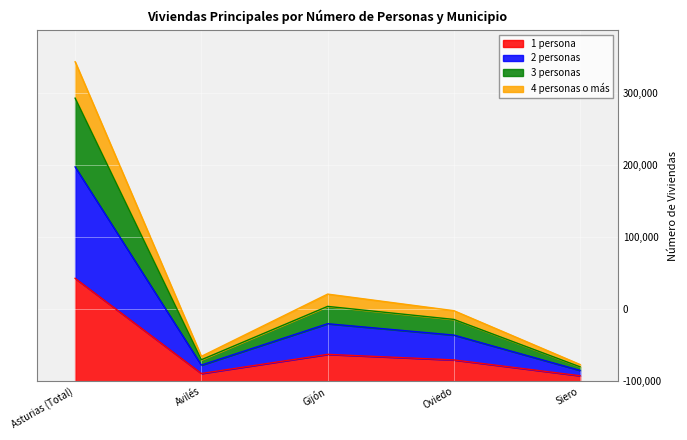

Which series has the largest range (max minus min)?

2 personas